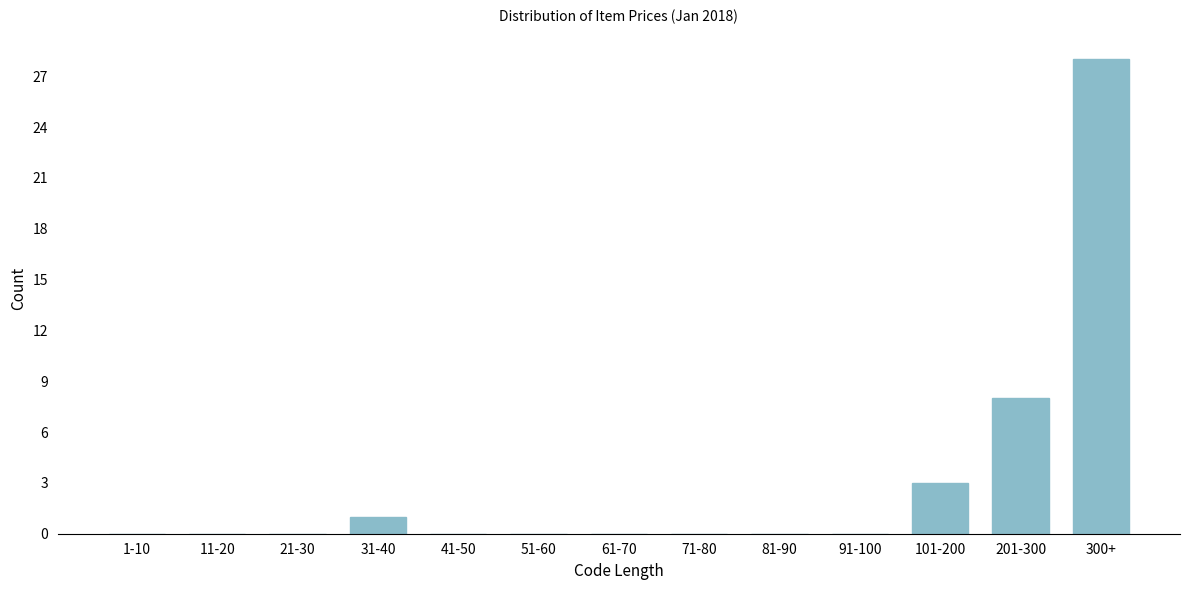

Reading left to right, what are all the values shown in this chart?

1-10=0	11-20=0	21-30=0	31-40=1	41-50=0	51-60=0	61-70=0	71-80=0	81-90=0	91-100=0	101-200=3	201-300=8	300+=28